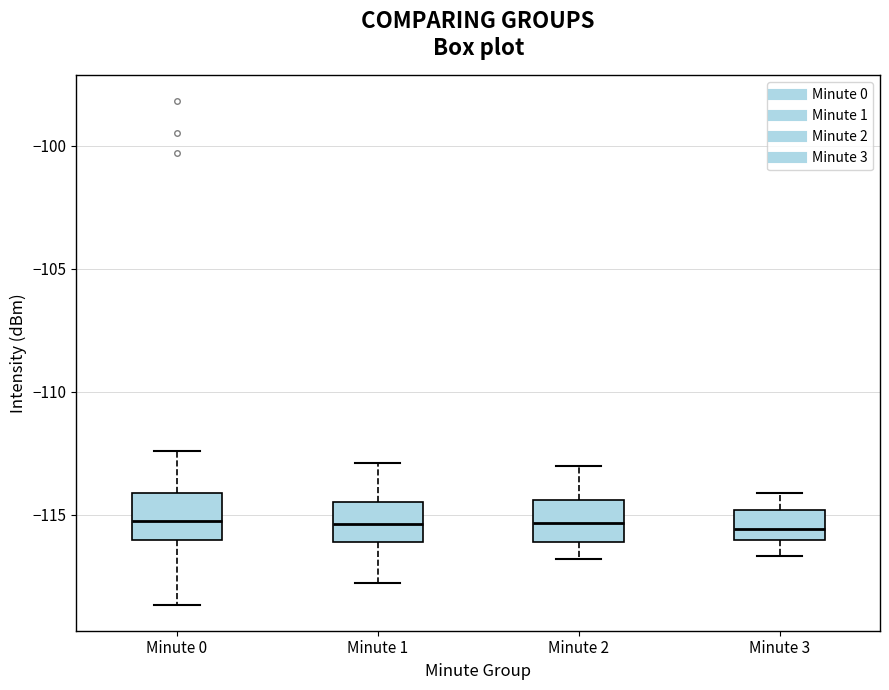

Where does the median line of the box for Minute 1 sit on the y-axis? The values are not printed on the chart, so give them approximately, as read against the axis.

-115.5